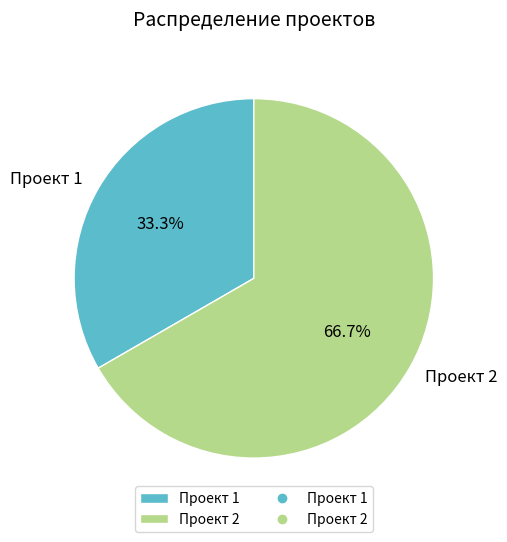

To the nearest percent, what portion does Проект 2 represent?

67%